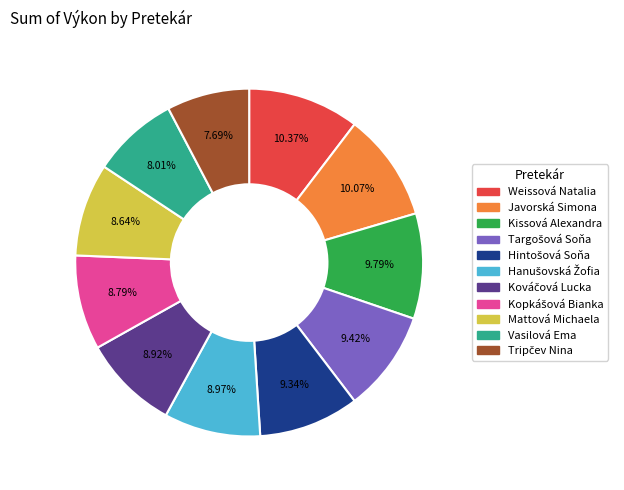

Count the number of slices in the pie.

11